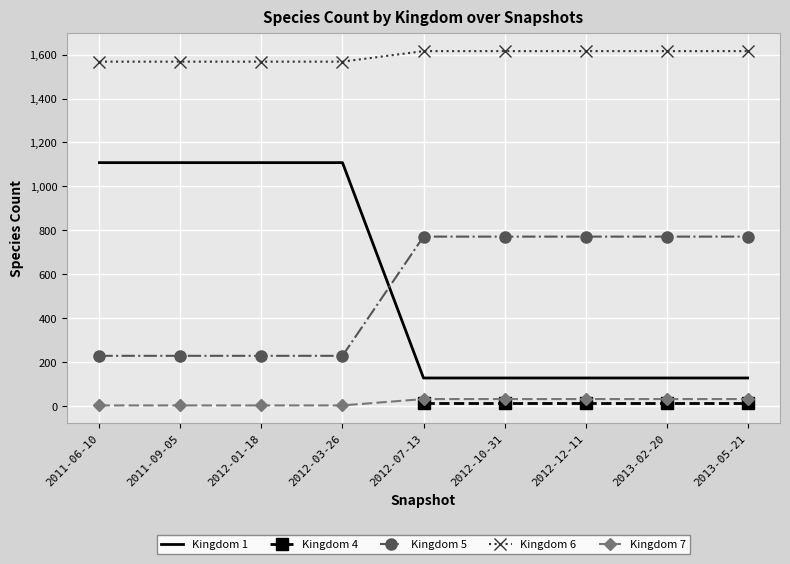

What is the smallest value displayed?

2